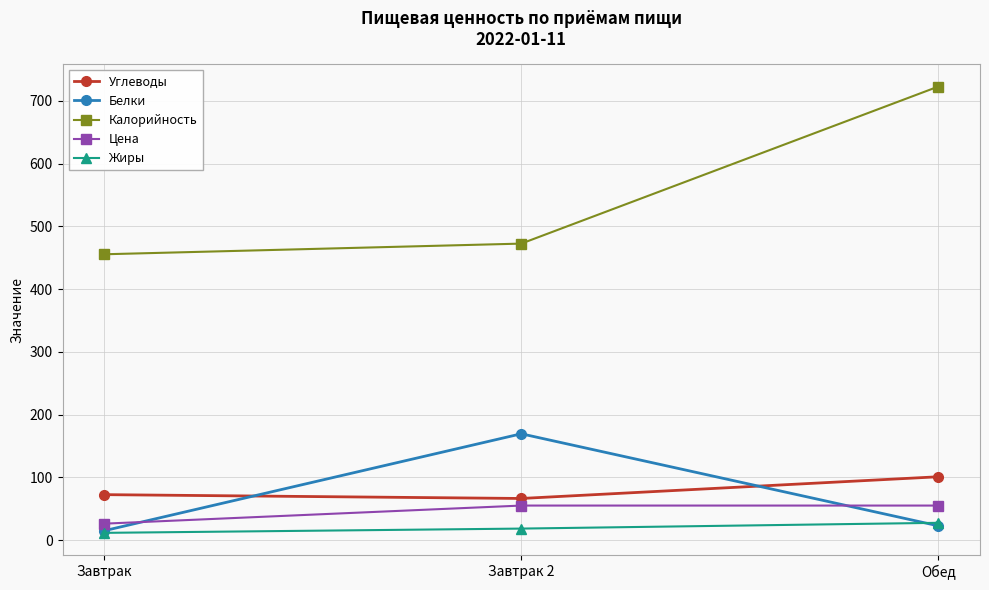

What is the label of the 1st point from the right?

Обед